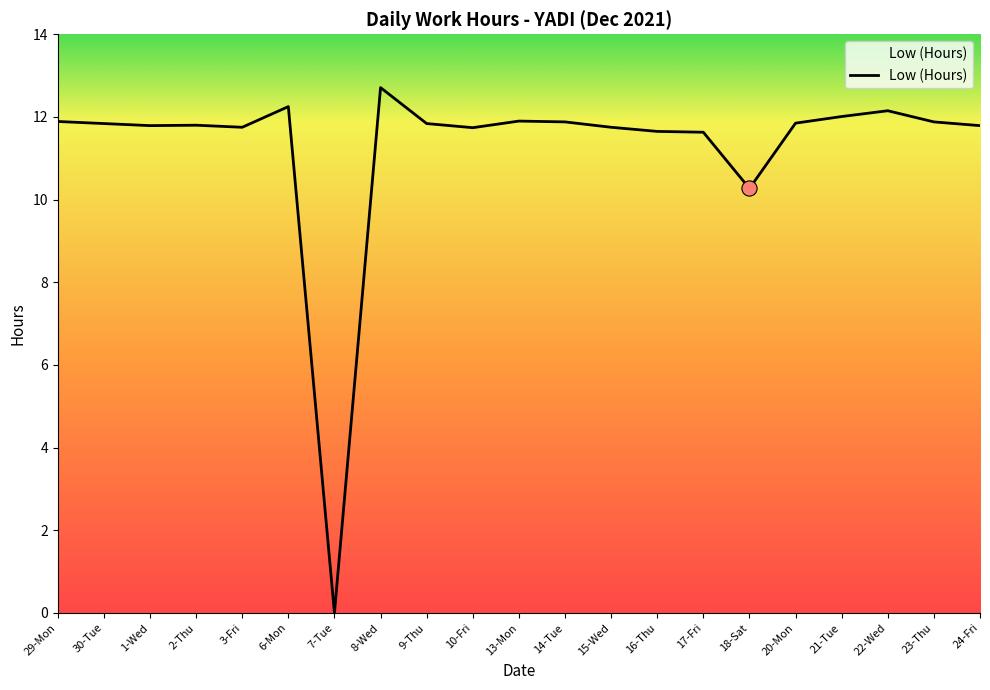

Which has a higher value, 9-Thu or 18-Sat?

9-Thu